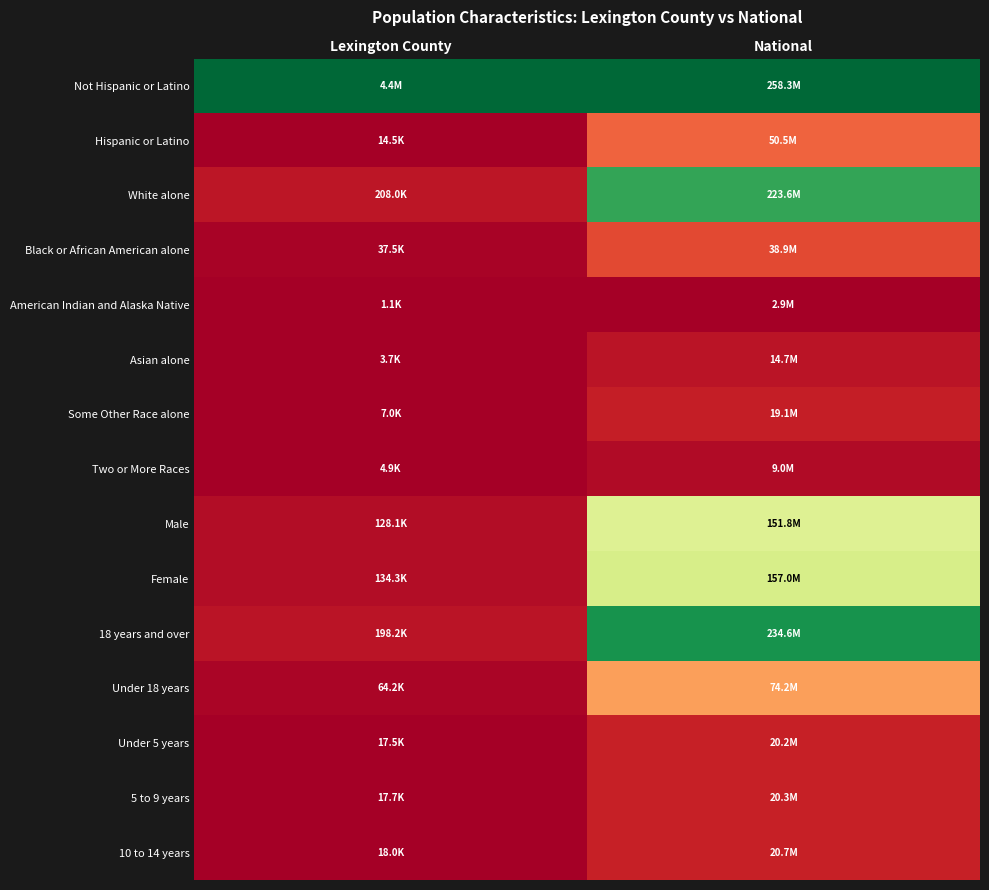

Between National and Lexington County, which is larger?

National